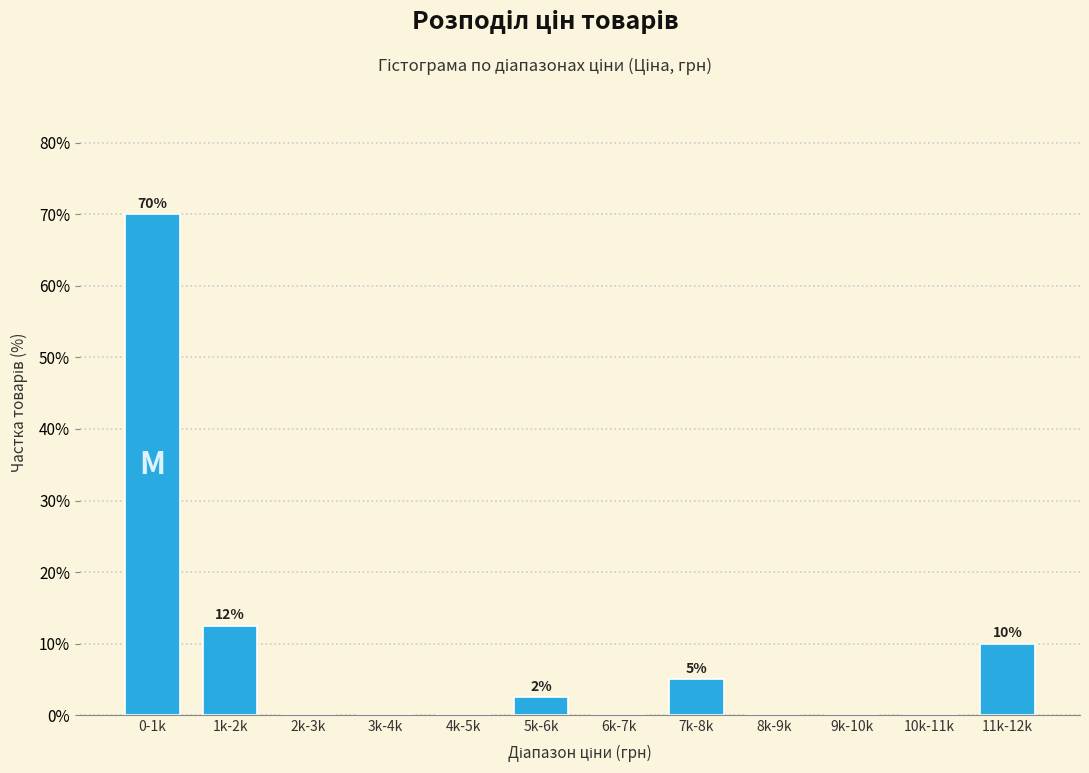

Reading left to right, extract all data points from this chart.

0-1k=70.0	1k-2k=12.5	2k-3k=0.0	3k-4k=0.0	4k-5k=0.0	5k-6k=2.5	6k-7k=0.0	7k-8k=5.0	8k-9k=0.0	9k-10k=0.0	10k-11k=0.0	11k-12k=10.0